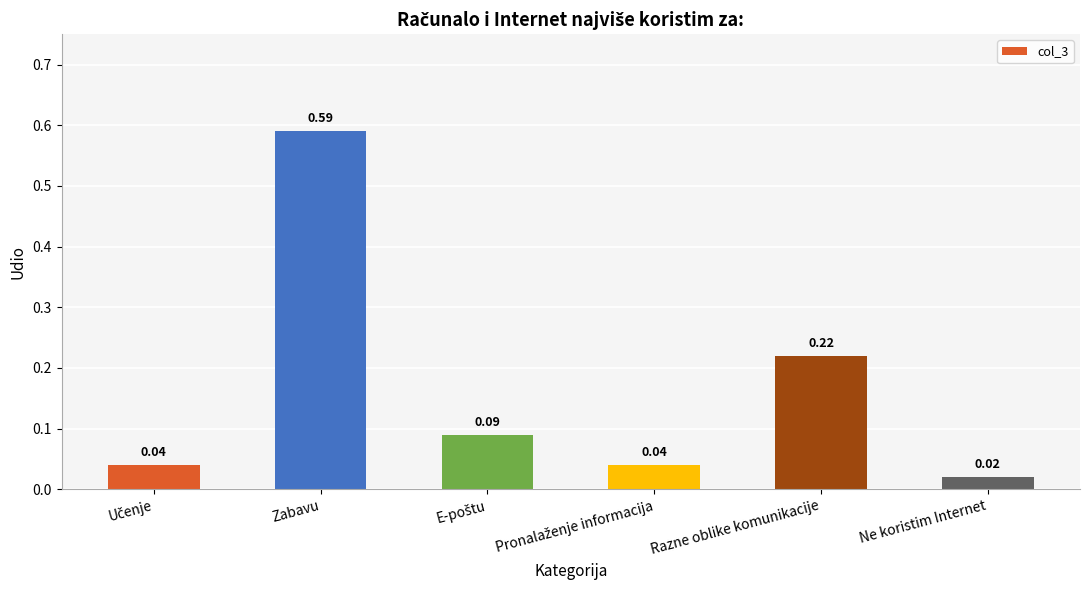

Is it true that the value at Razne oblike komunikacije is 0.1?

False